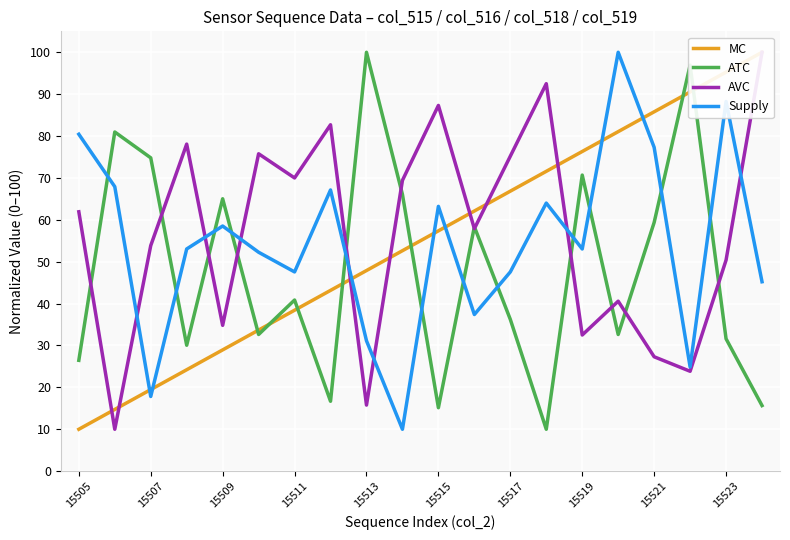

Which category has the lowest value across all series?

15505